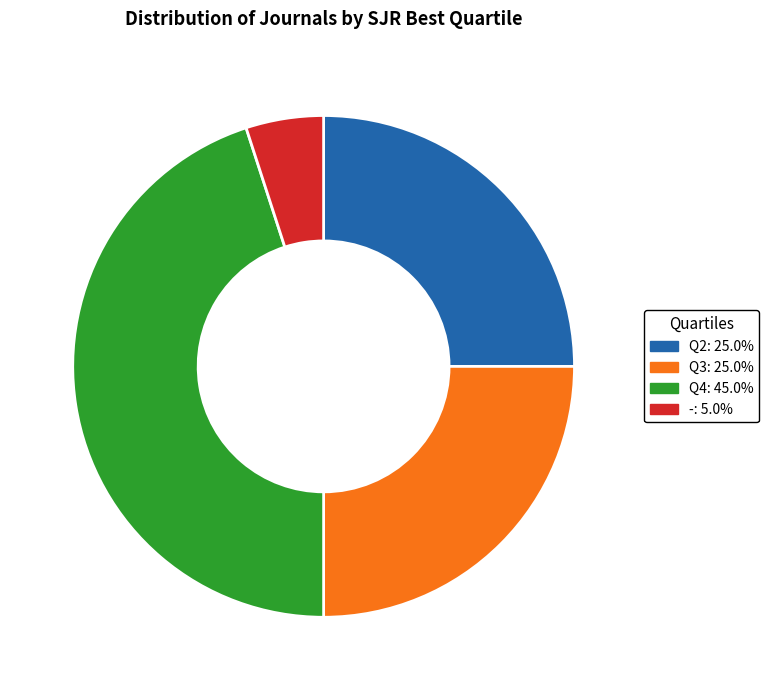

Which category has the smallest portion of the pie?

-